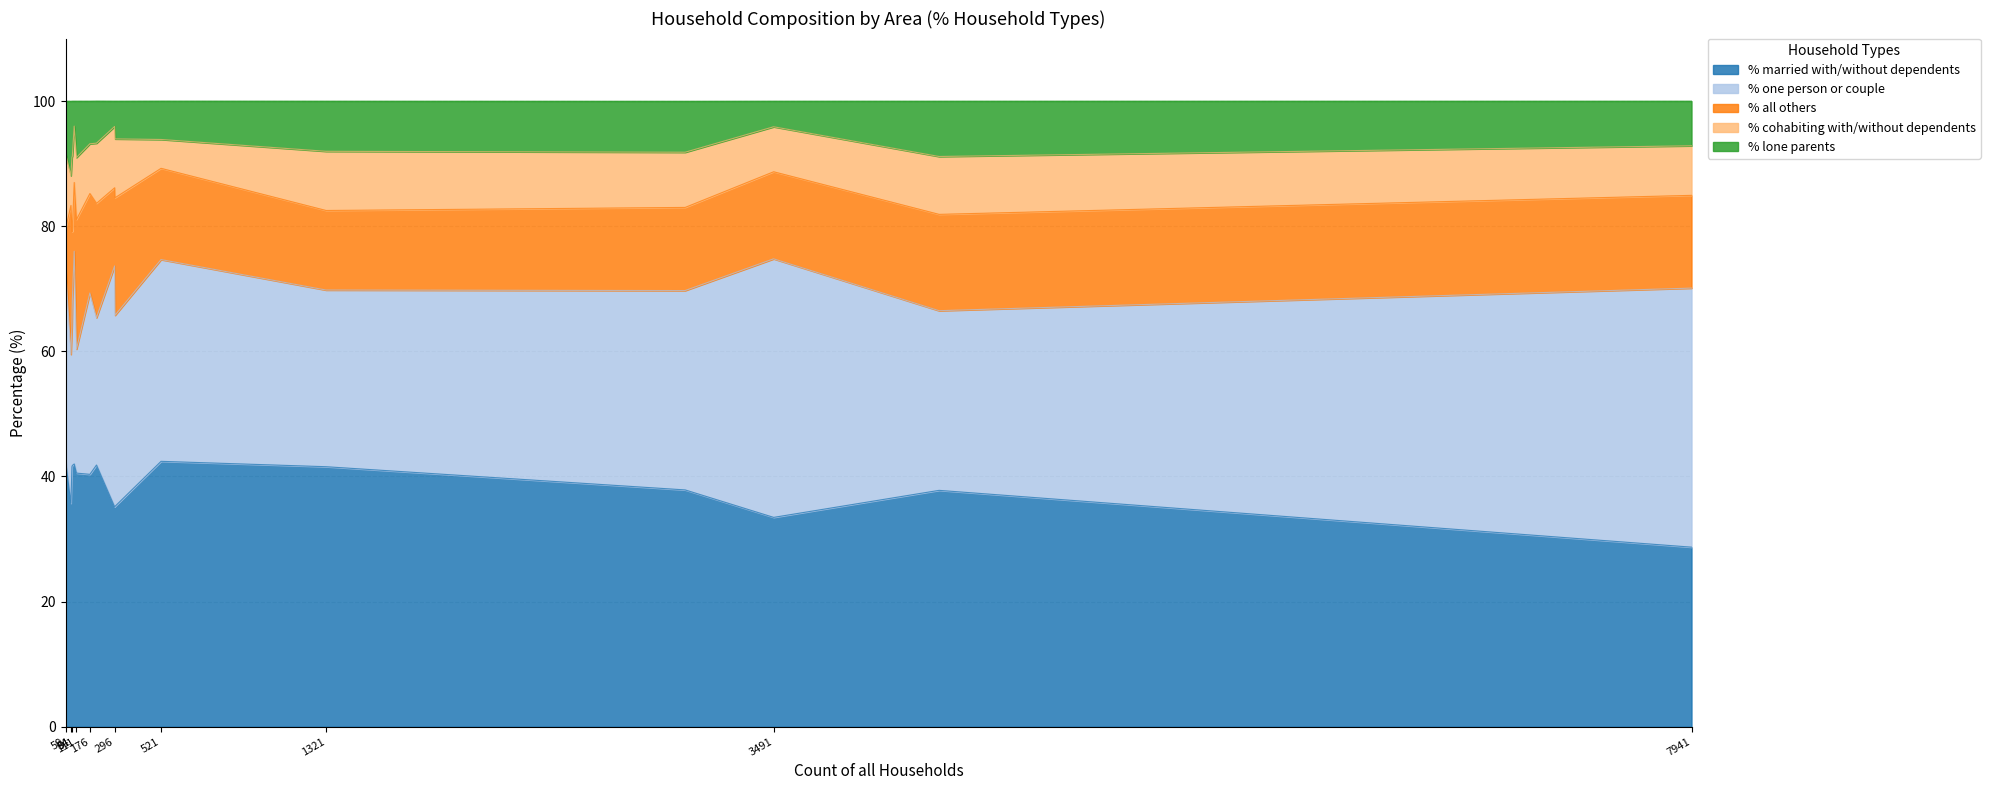

What is the maximum value for % married with/without dependents?

42.4